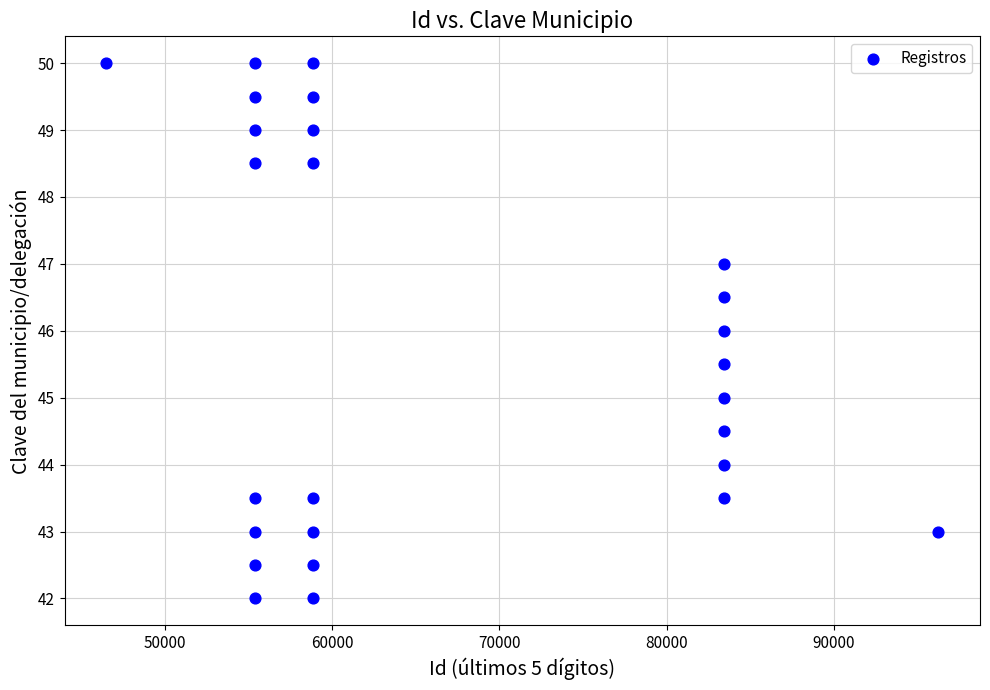

What is the range of Y values (max minus min)?

8.0